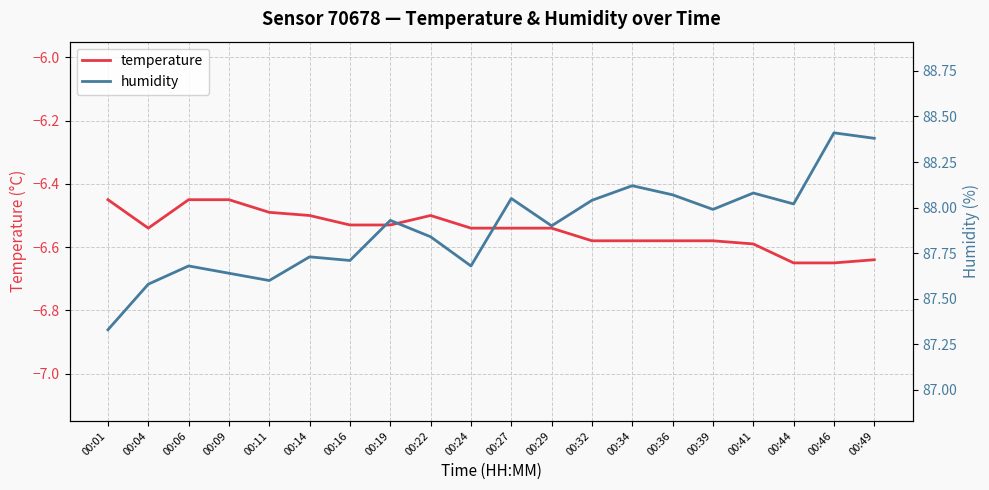

Which series changed the most between 00:06 and 00:14?

temperature